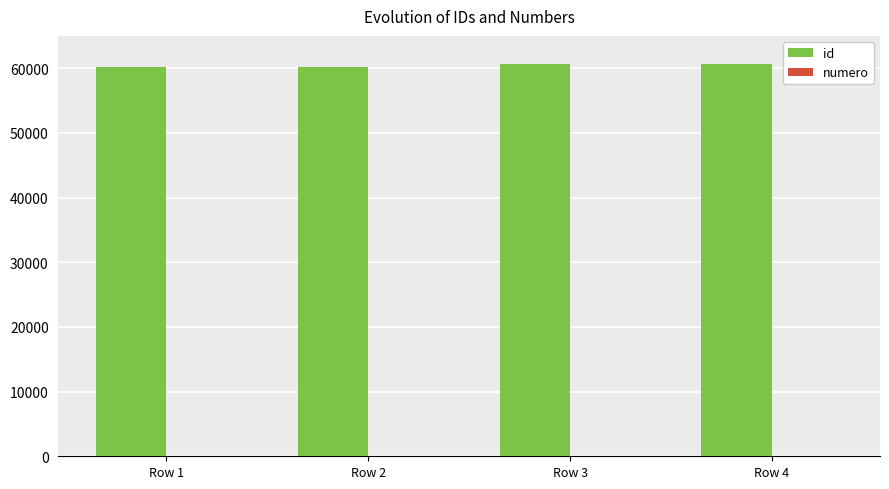

What is the maximum value for id?

60640